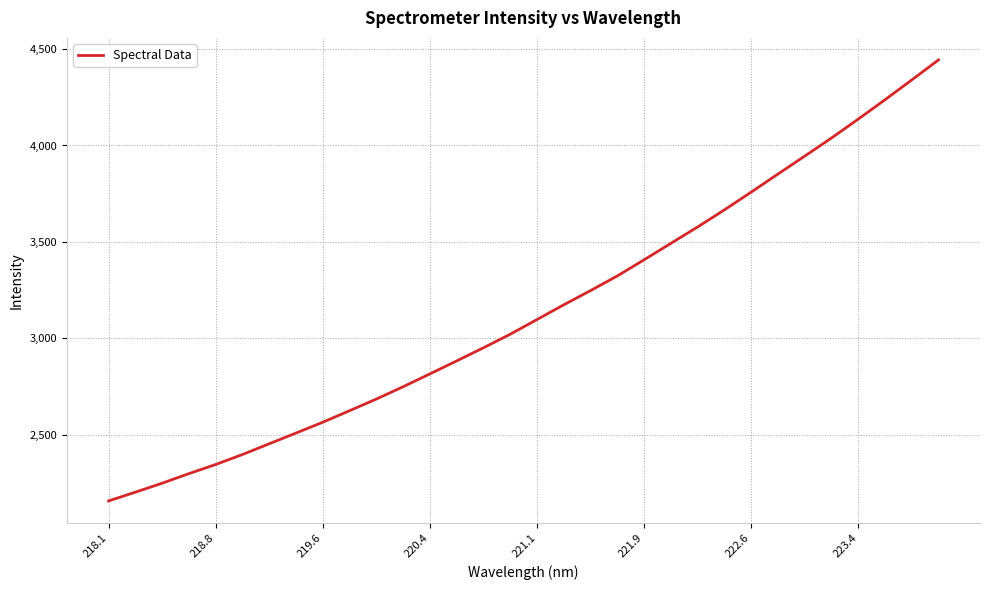

What is the difference between the maximum and minimum values?

2285.2